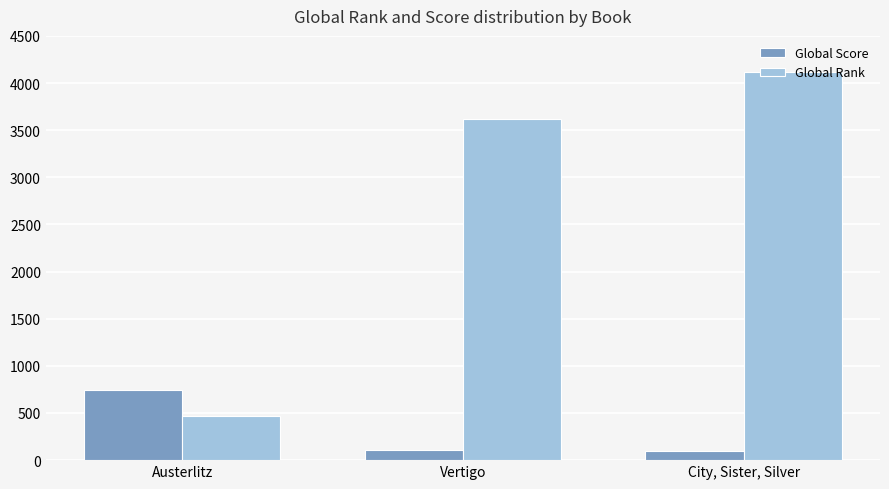

Which series has the largest total across all categories?

Global Rank